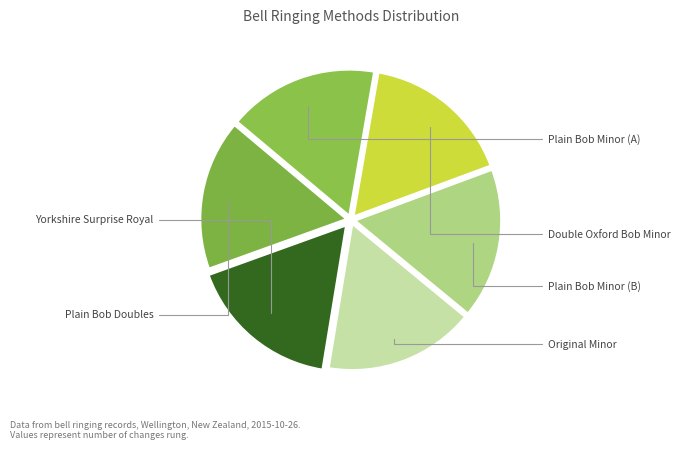

What is the smallest slice in the pie chart?

Plain Bob Minor